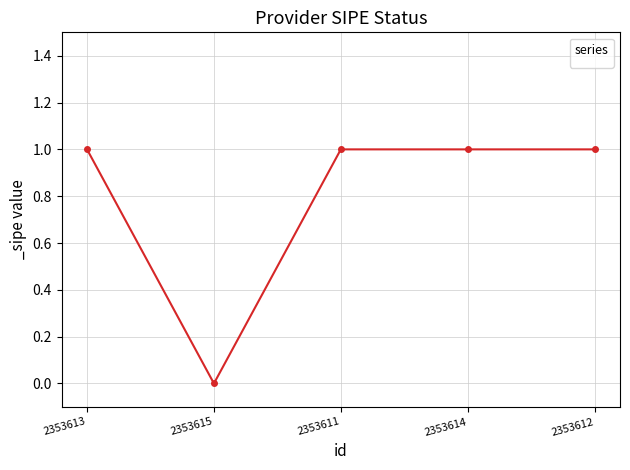

True or false: the data shows 0 at 2353615.

True